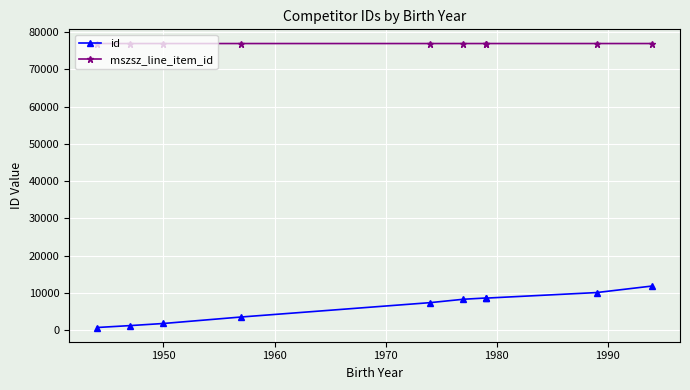

Rank the series by their average value, from lowest to highest.

id, mszsz_line_item_id